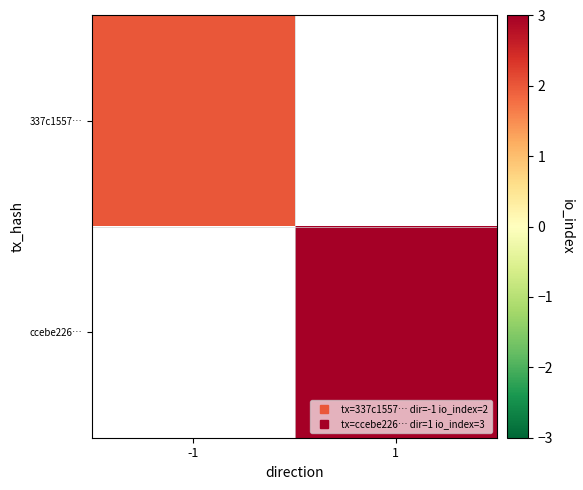

List the labels in order of ccebe226… value, largest first.

-1, 1